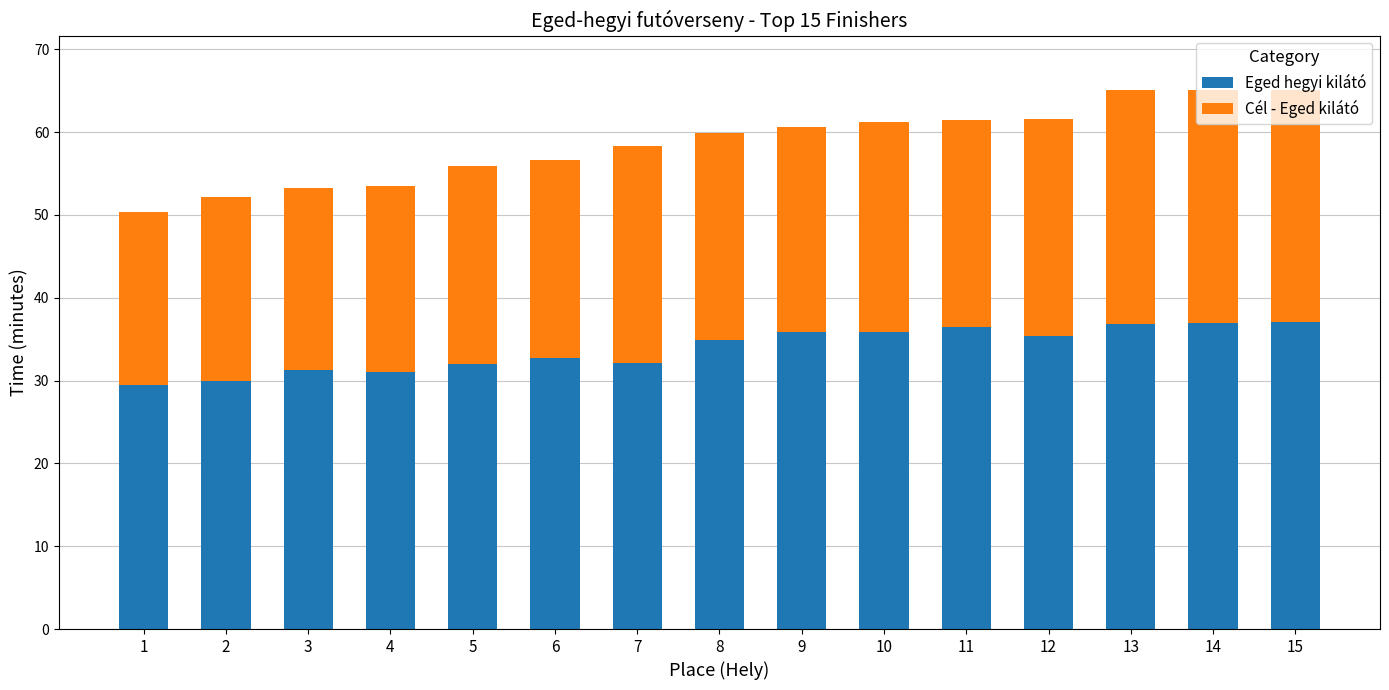

What is the total value across all series at 11?

61.5